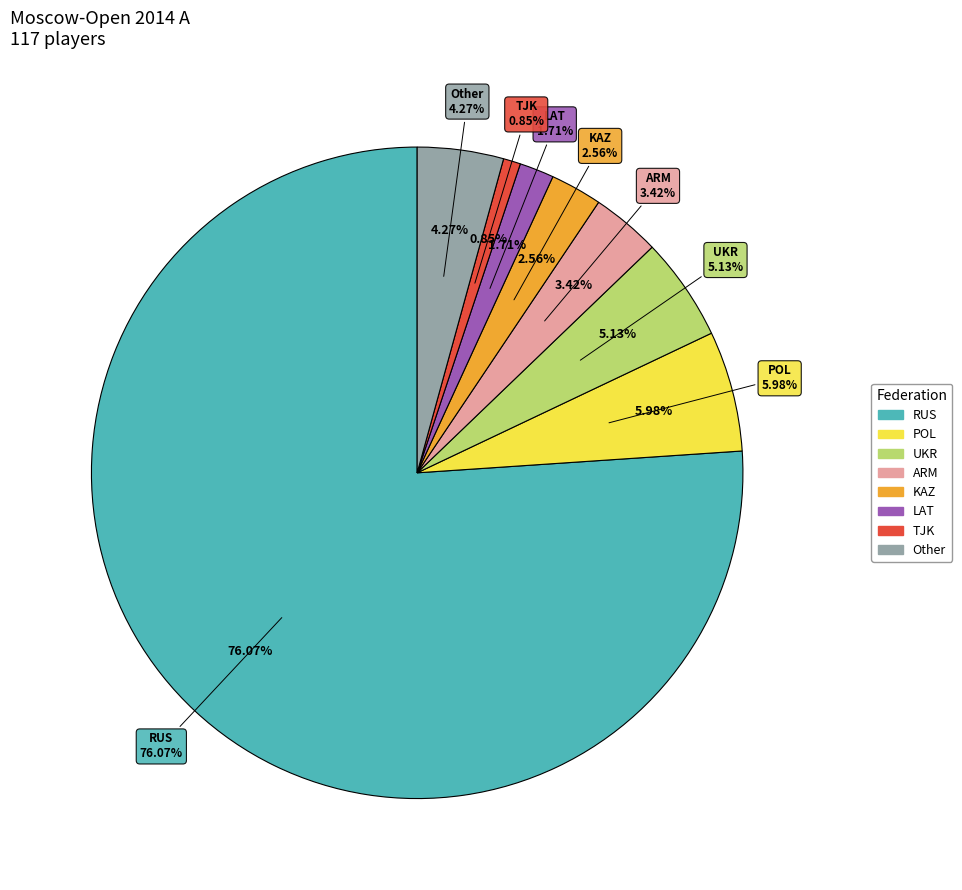

Approximately how many times larger is the value at RUS compared to UKR?

14.8